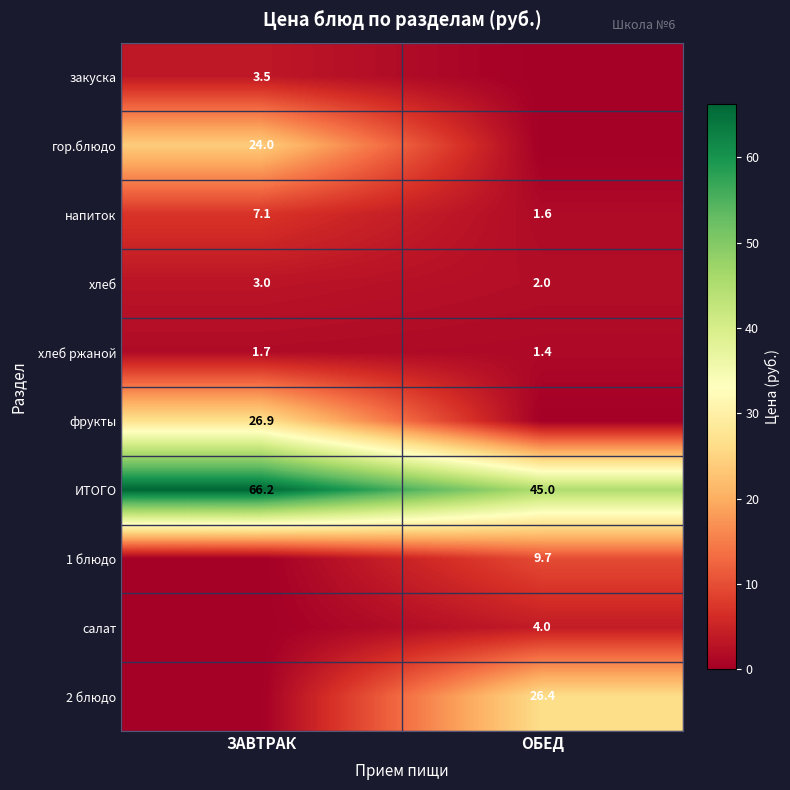

The value of закуска at ЗАВТРАК is 0.8. True or false?

False